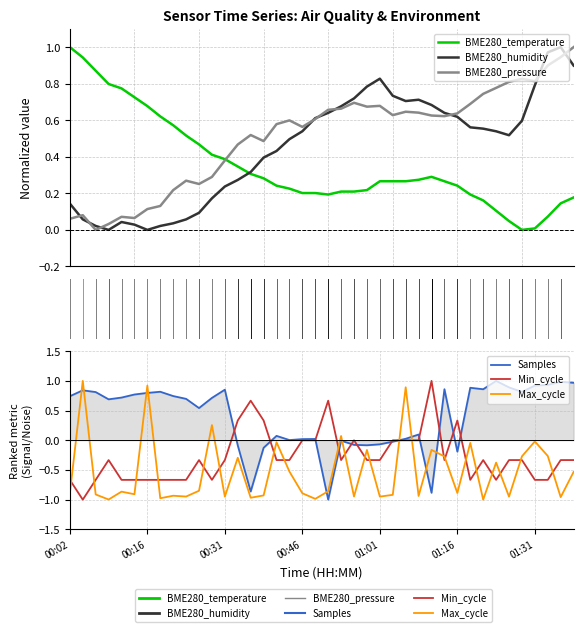

Which category has the lowest value in the BME280_pressure series?

00:07